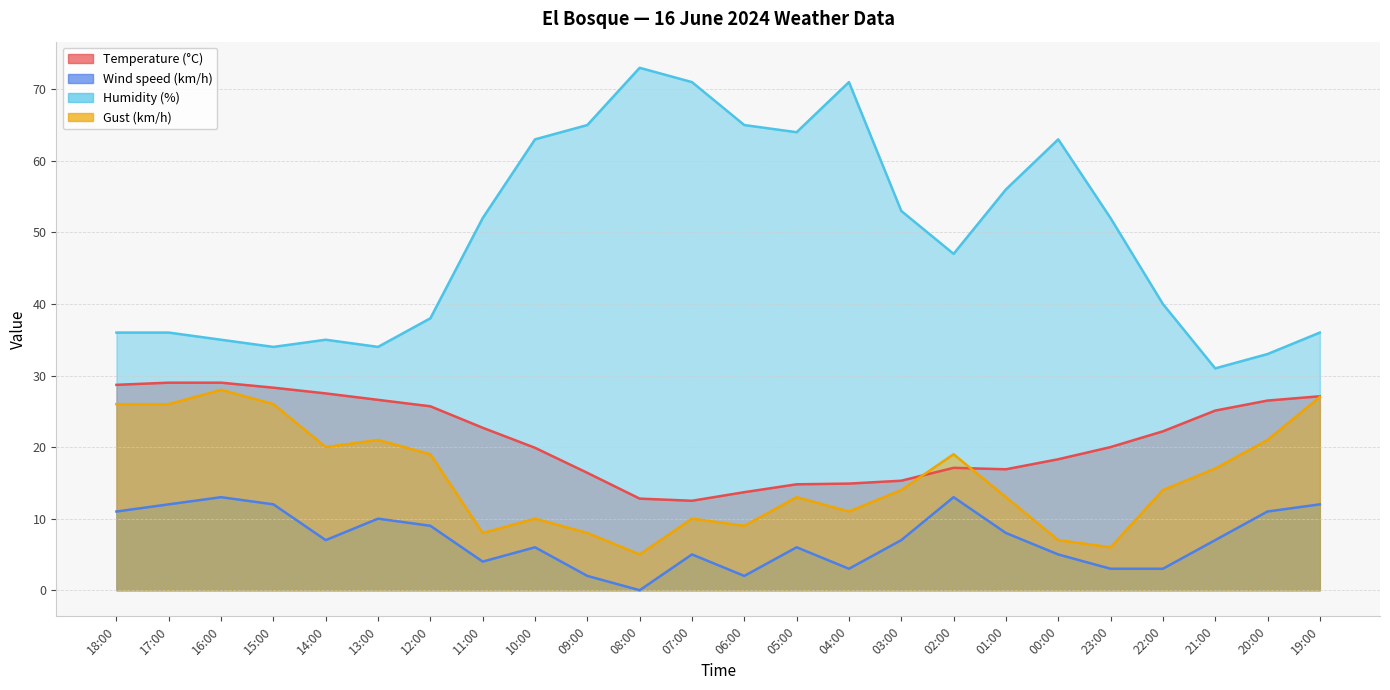

Which series has the largest total across all categories?

Humidity (%)